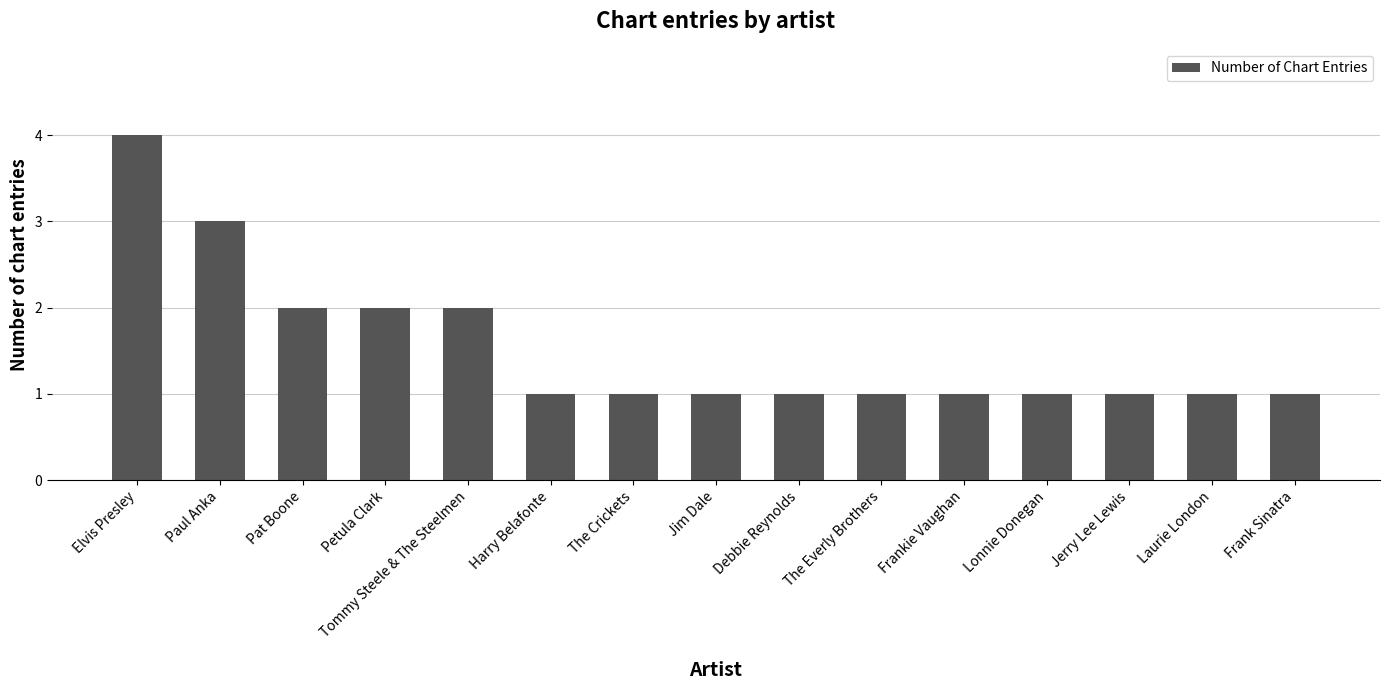

What is the value of the 8th bar from the left?

1